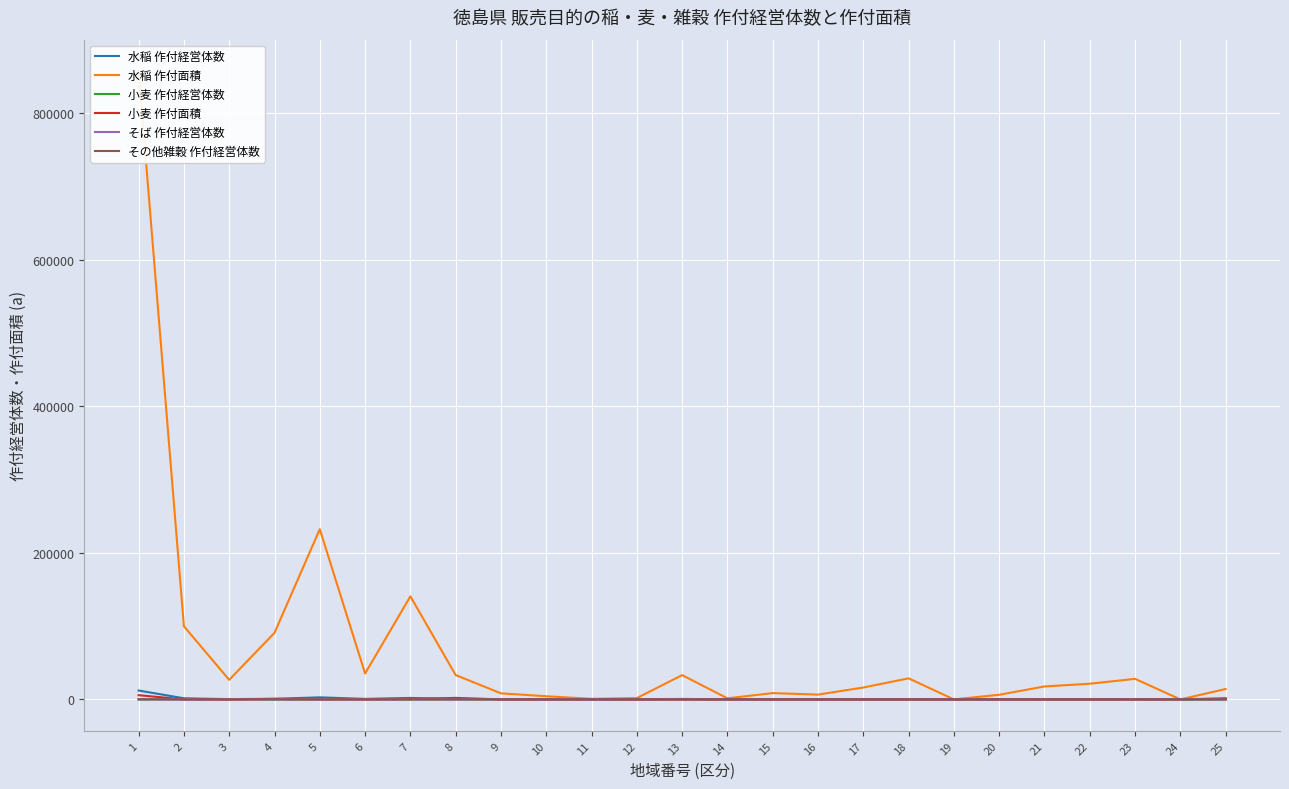

Reading right to left, transcribe all the data shown in this chart.

水稲 作付経営体数: 25=296	24=33	23=399	22=217	21=248	20=118	19=2	18=339	17=237	16=93	15=217	14=43	13=637	12=74	11=38	10=136	9=179	8=601	7=1998	6=684	5=2795	4=847	3=356	2=1521	1=12108
水稲 作付面積: 25=14152	24=0	23=28042	22=21395	21=17652	20=6307	19=0	18=28728	17=16234	16=6523	15=8596	14=1486	13=33136	12=1831	11=822	10=4317	9=8262	8=33198	7=140691	6=35306	5=232284	4=90865	3=26677	2=99817	1=857685
小麦 作付経営体数: 25=14	24=0	23=1	22=0	21=0	20=0	19=0	18=0	17=0	16=0	15=0	14=0	13=0	12=0	11=1	10=1	9=2	8=17	7=4	6=1	5=2	4=3	3=1	2=0	1=47
小麦 作付面積: 25=1590	24=0	23=0	22=0	21=0	20=0	19=0	18=0	17=0	16=0	15=0	14=0	13=0	12=0	11=0	10=0	9=0	8=2059	7=335	6=0	5=0	4=690	3=0	2=0	1=5737
そば 作付経営体数: 25=25	24=11	23=0	22=0	21=0	20=0	19=0	18=0	17=0	16=0	15=1	14=1	13=0	12=0	11=2	10=0	9=20	8=42	7=1	6=6	5=1	4=0	3=0	2=1	1=111
その他雑穀 作付経営体数: 25=3	24=4	23=1	22=3	21=0	20=0	19=0	18=1	17=2	16=0	15=1	14=1	13=7	12=1	11=2	10=1	9=7	8=13	7=5	6=0	5=7	4=5	3=1	2=10	1=75